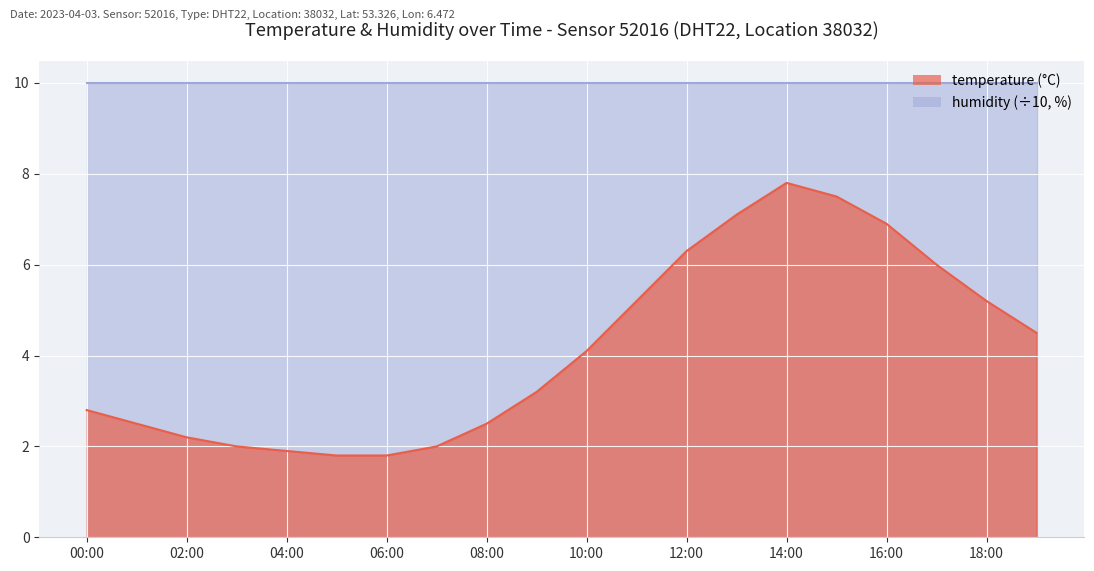

How many values exceed 4?

10